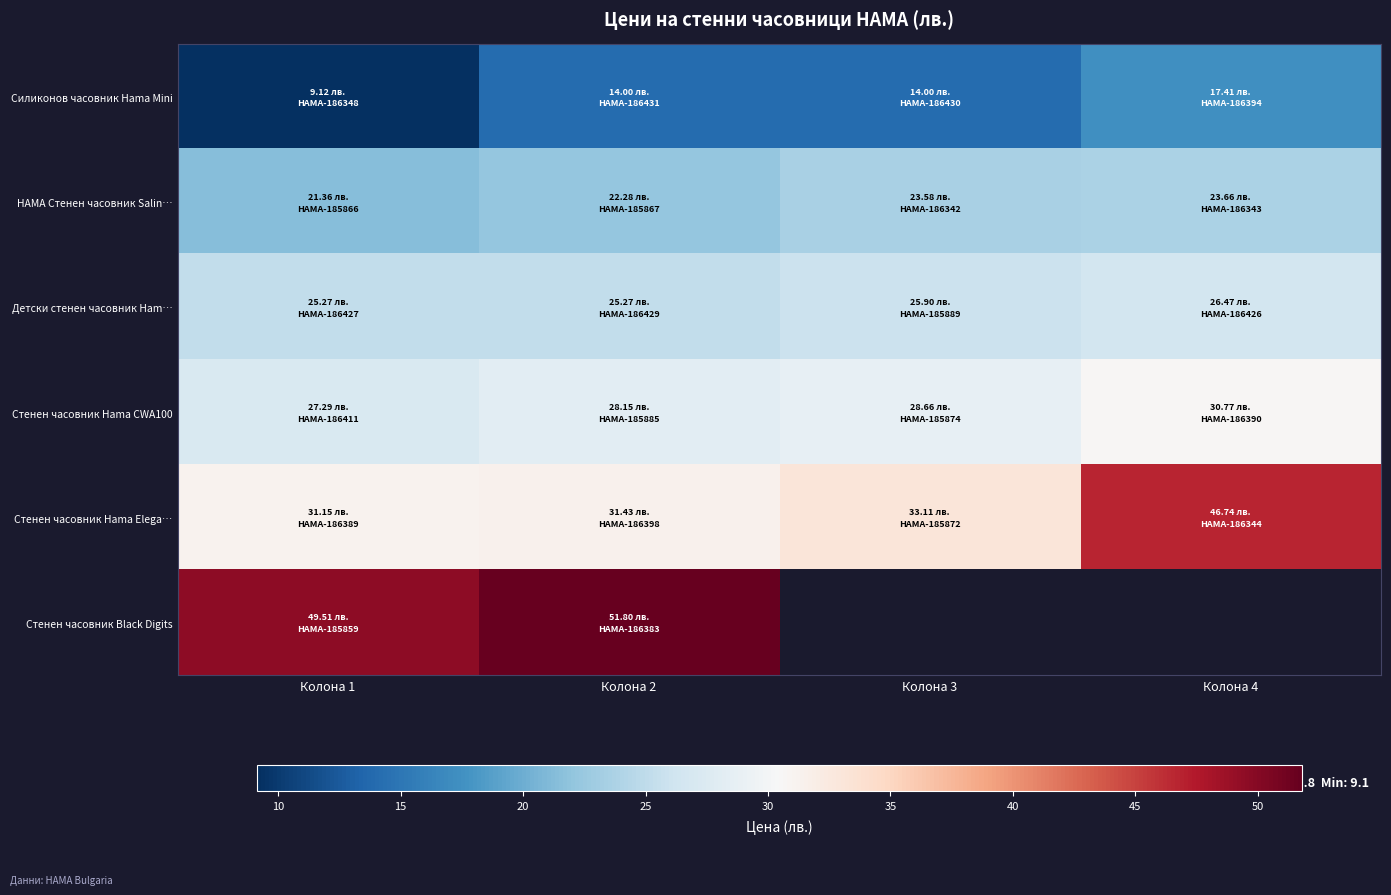

Is it true that Силиконов часовник Hama Mini equals 8.9 at Колона 3?

False